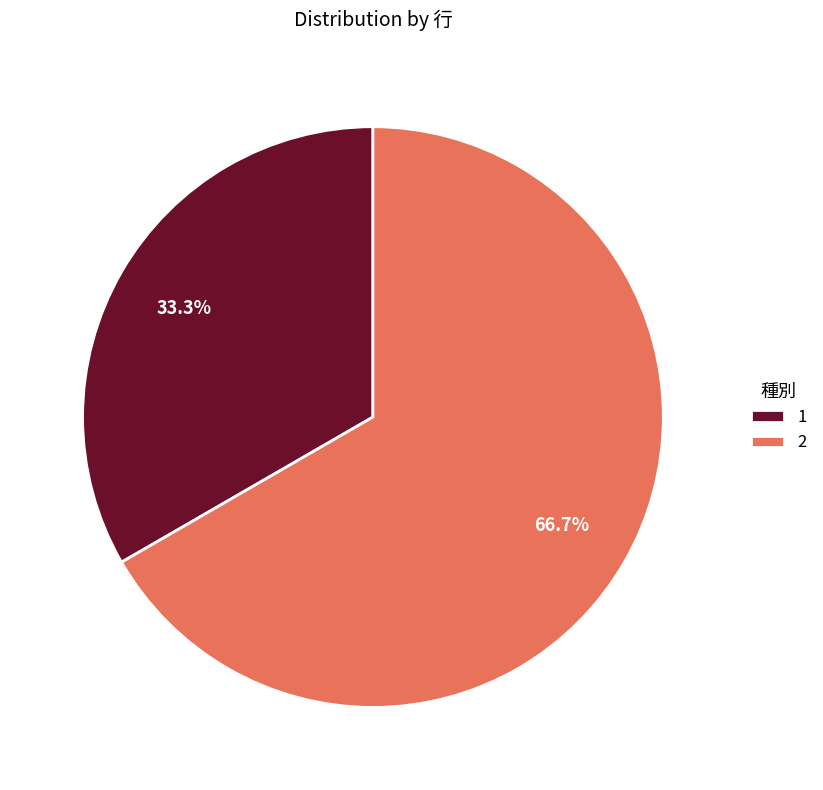

Which has a higher value, 1 or 2?

2